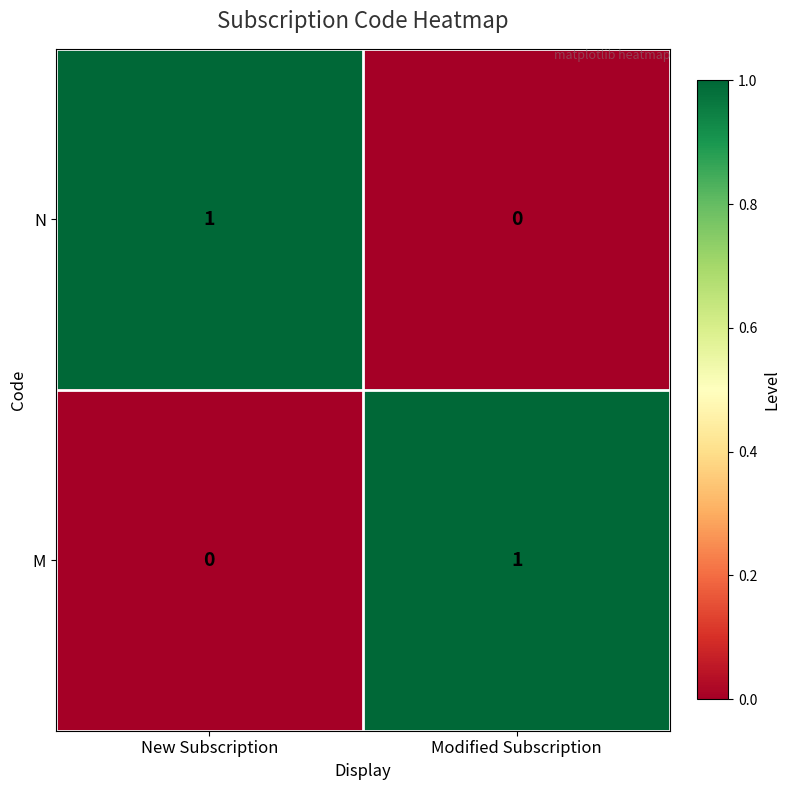

What is the total value across all series at Modified Subscription?

1